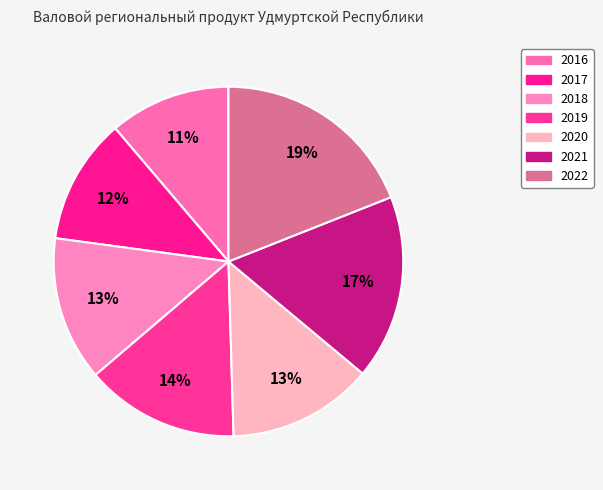

What is the smallest slice in the pie chart?

2016